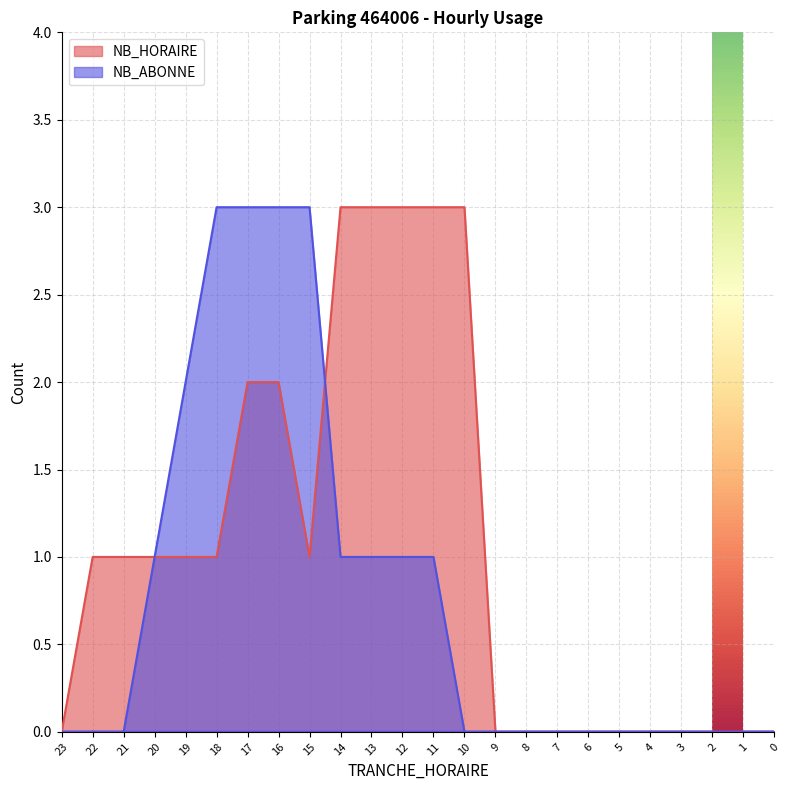

Between 9 and 10, which series saw the biggest shift?

NB_HORAIRE